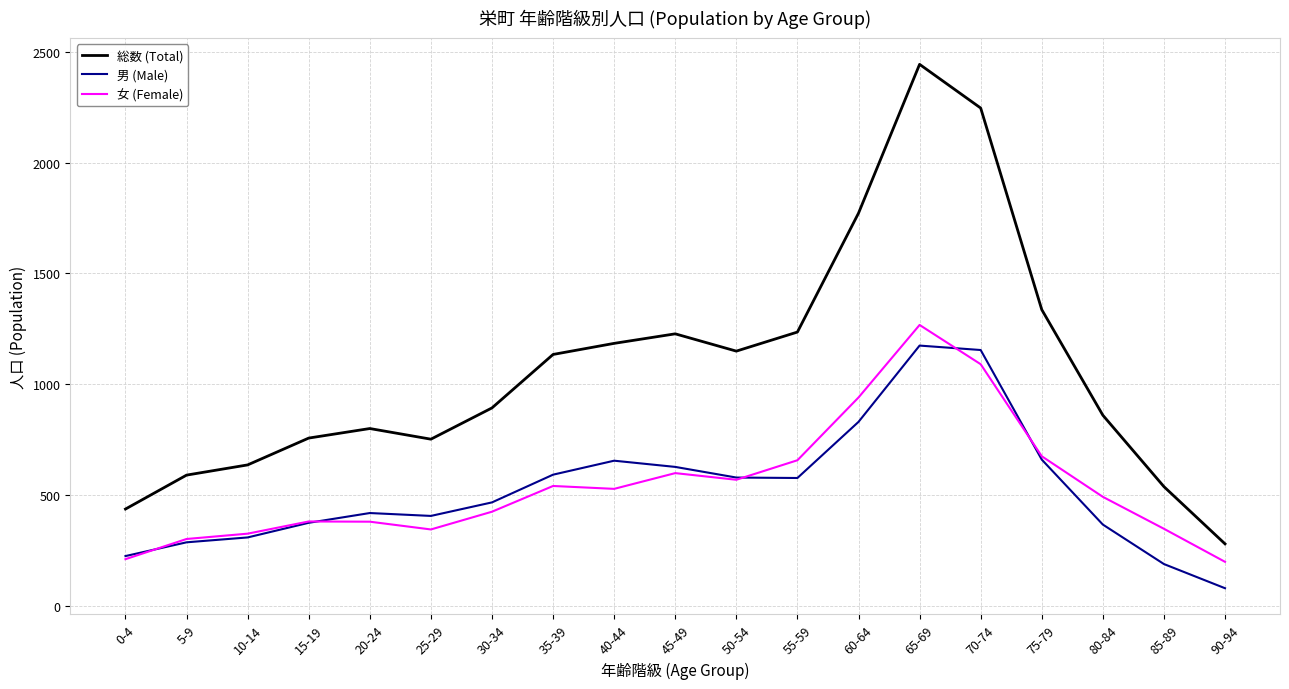

Between 45-49 and 90-94, which series saw the biggest shift?

総数 (Total)